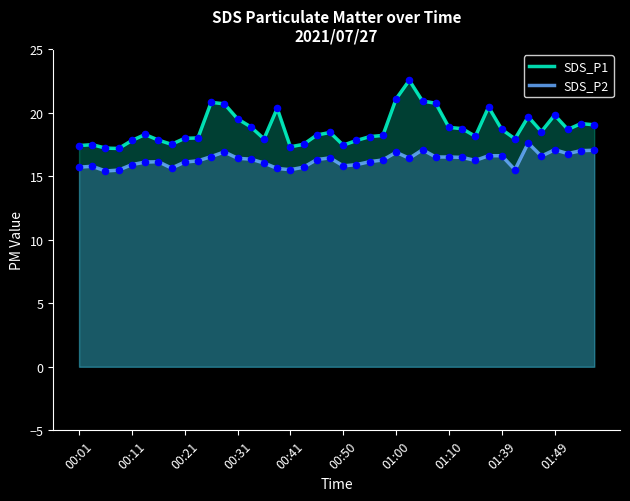

Is the value of SDS_P2 at 00:31 greater than the value of SDS_P1 at 00:31?

No